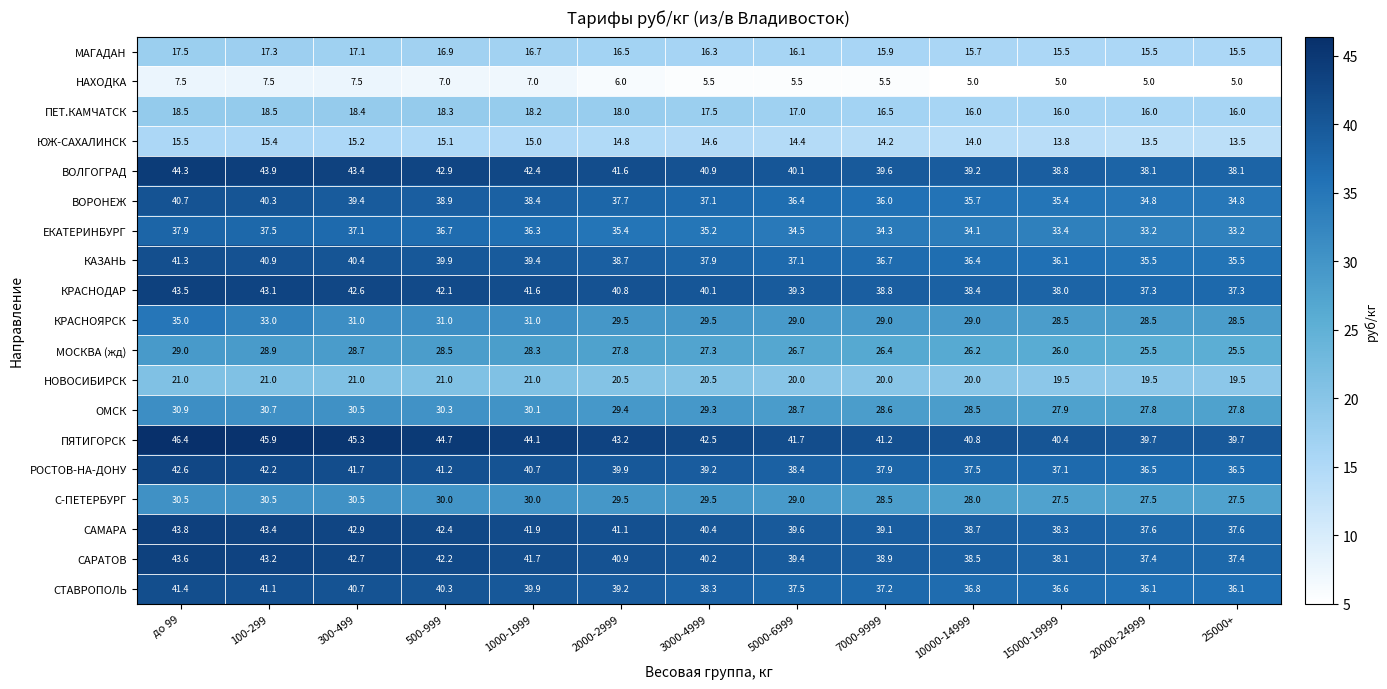

What is the greatest value displayed?

46.4